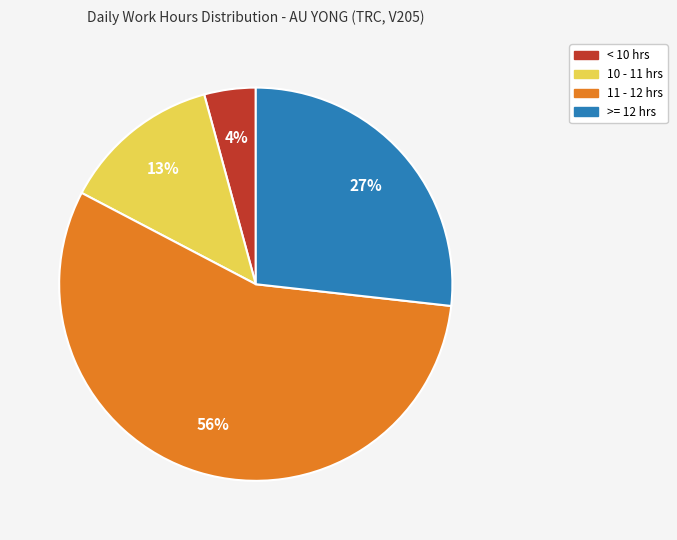

To the nearest percent, what is the difference between the largest and smallest slice percentages?

52%